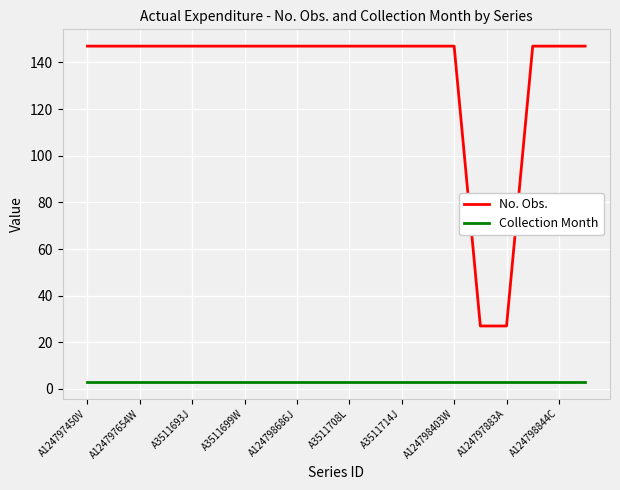

What is the lowest value of the No. Obs. series?

27